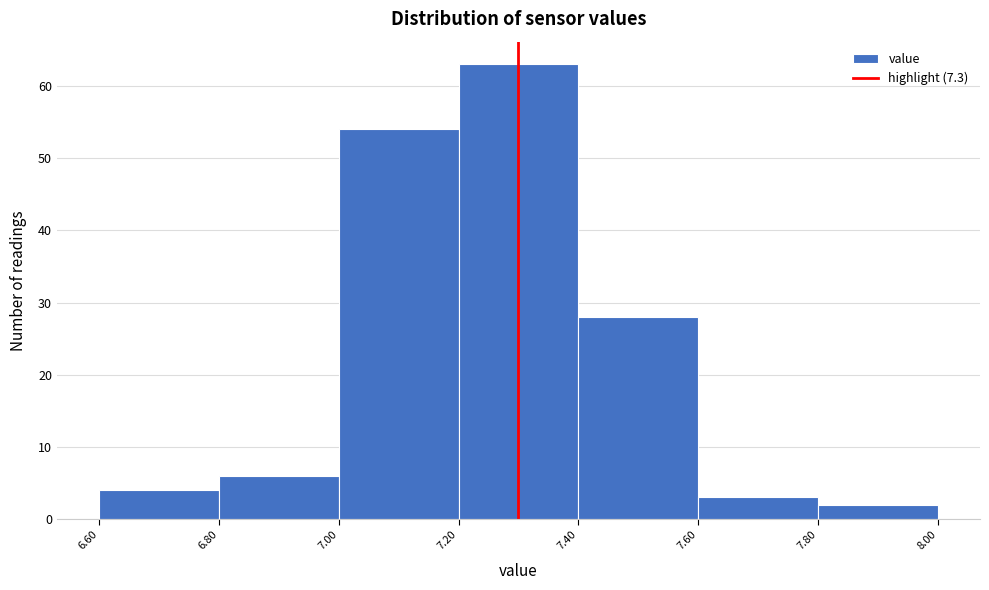

What is the height of the bar covering 7.00 to 7.20 on the x-axis? The values are not printed on the chart, so give them approximately, as read against the axis.

54